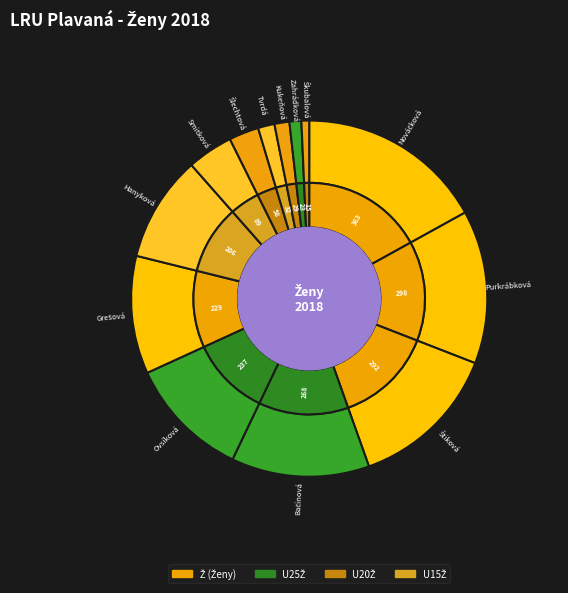

Does any single category account for the majority?

No